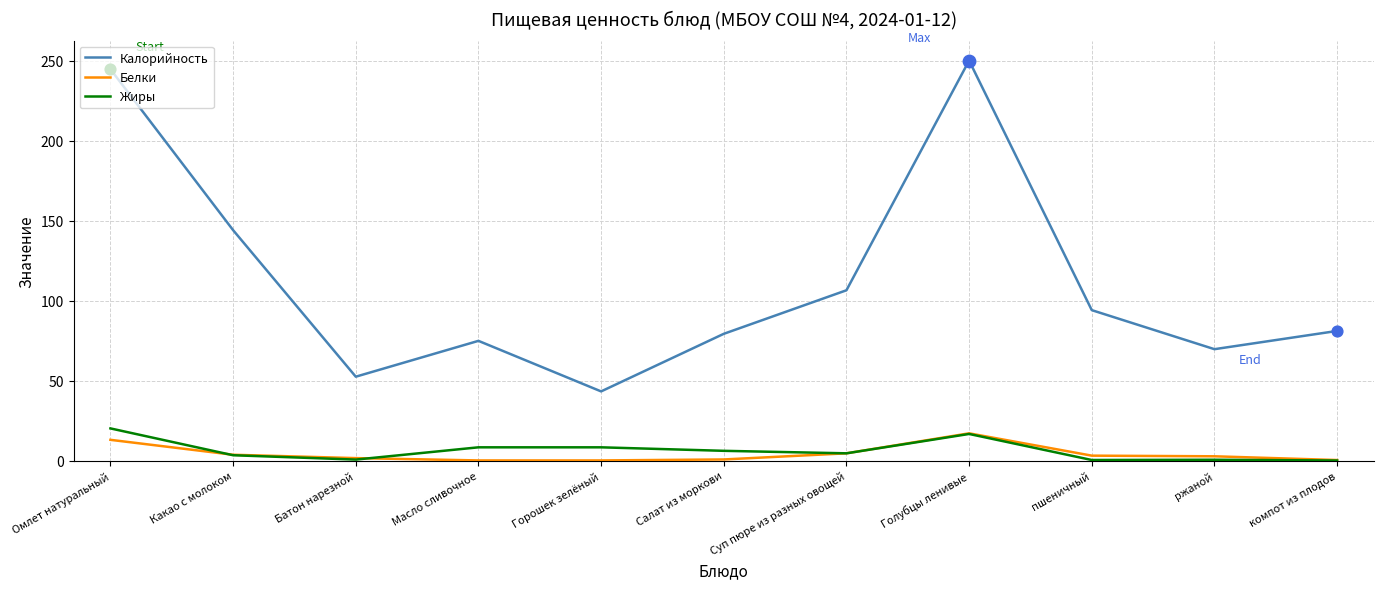

Between Голубцы ленивые and компот из плодов, which series saw the biggest shift?

Калорийность